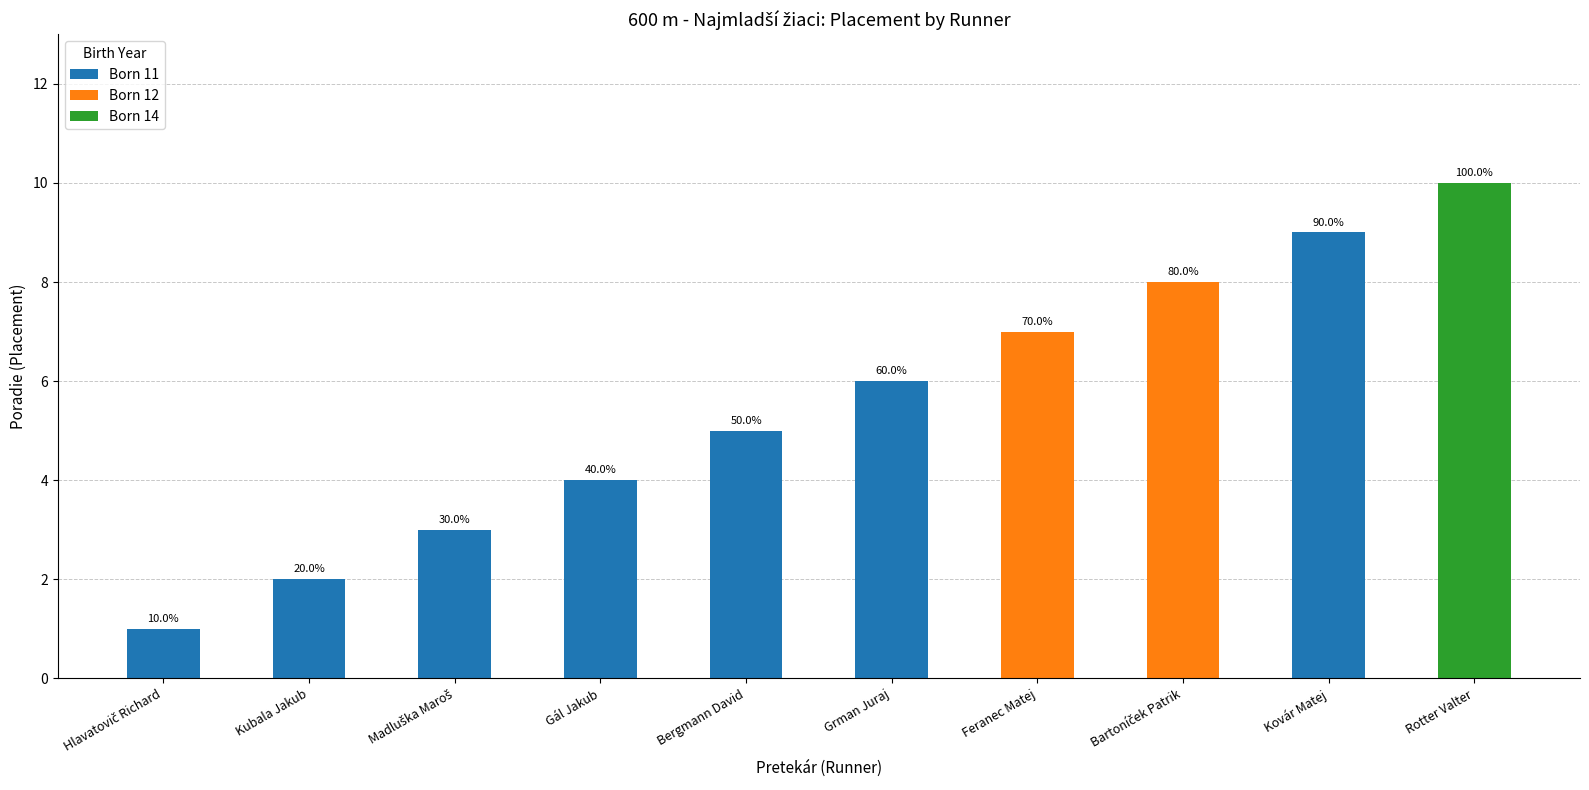

What is the difference between the second highest and minimum values?

8